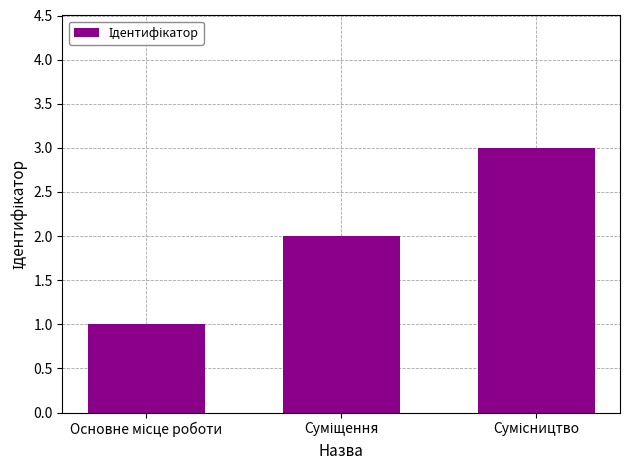

Count the values in the range 1 to 3.

3